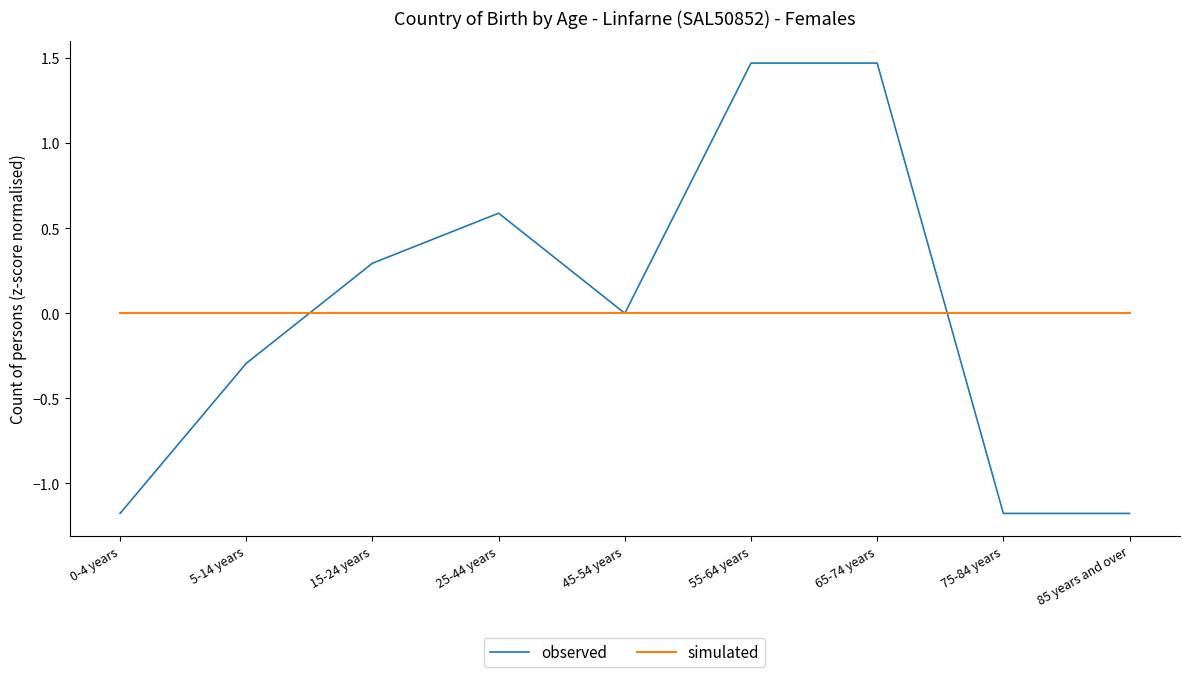

True or false: simulated and observed intersect in this chart.

True